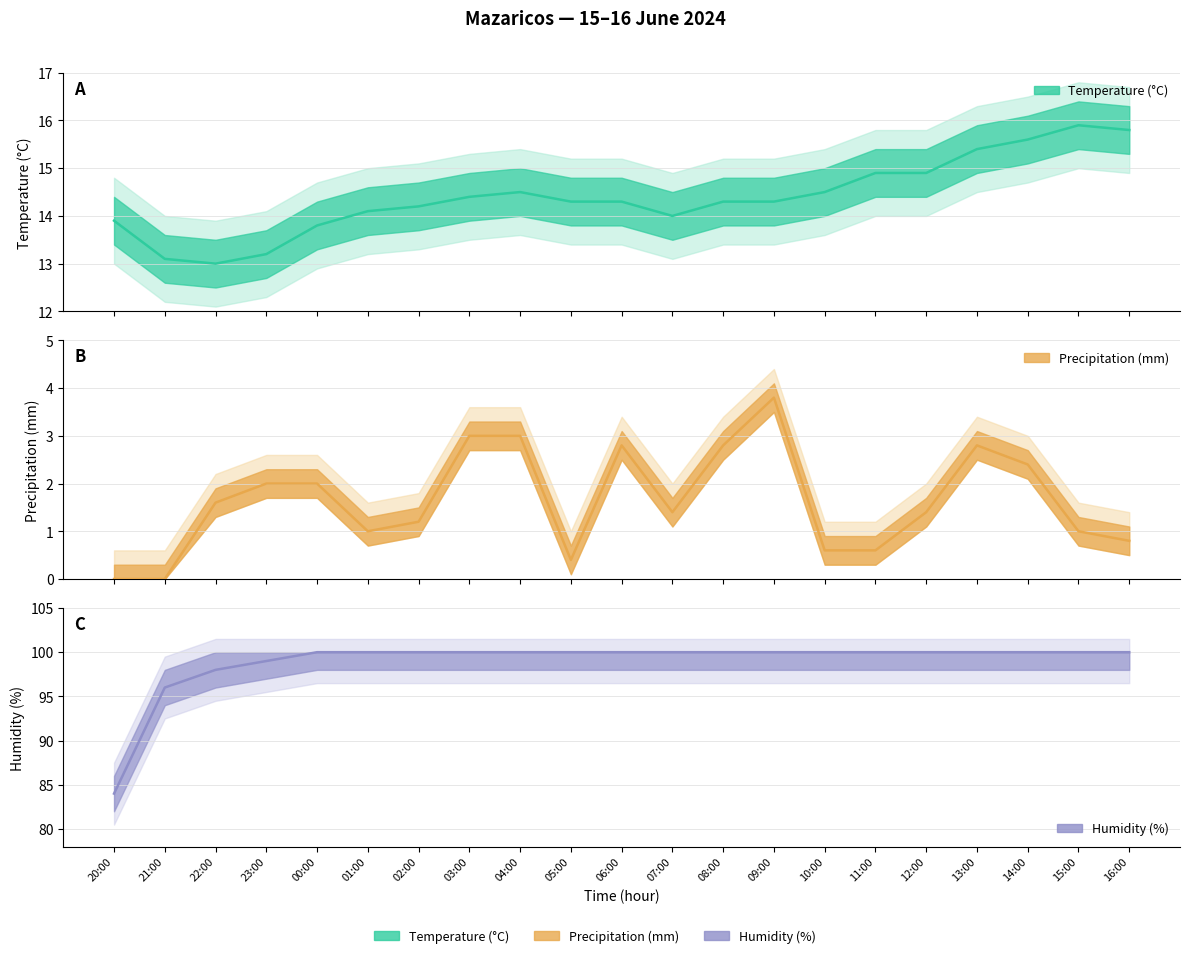

Reading right to left, list all the values displayed in this chart.

Temperature (°C): 15.8	15.9	15.6	15.4	14.9	14.9	14.5	14.3	14.3	14.0	14.3	14.3	14.5	14.4	14.2	14.1	13.8	13.2	13.0	13.1	13.9
Precipitation (mm): 0.8	1.0	2.4	2.8	1.4	0.6	0.6	3.8	2.8	1.4	2.8	0.4	3.0	3.0	1.2	1.0	2.0	2.0	1.6	0.0	0.0
Humidity (%): 100.0	100.0	100.0	100.0	100.0	100.0	100.0	100.0	100.0	100.0	100.0	100.0	100.0	100.0	100.0	100.0	100.0	99.0	98.0	96.0	84.0